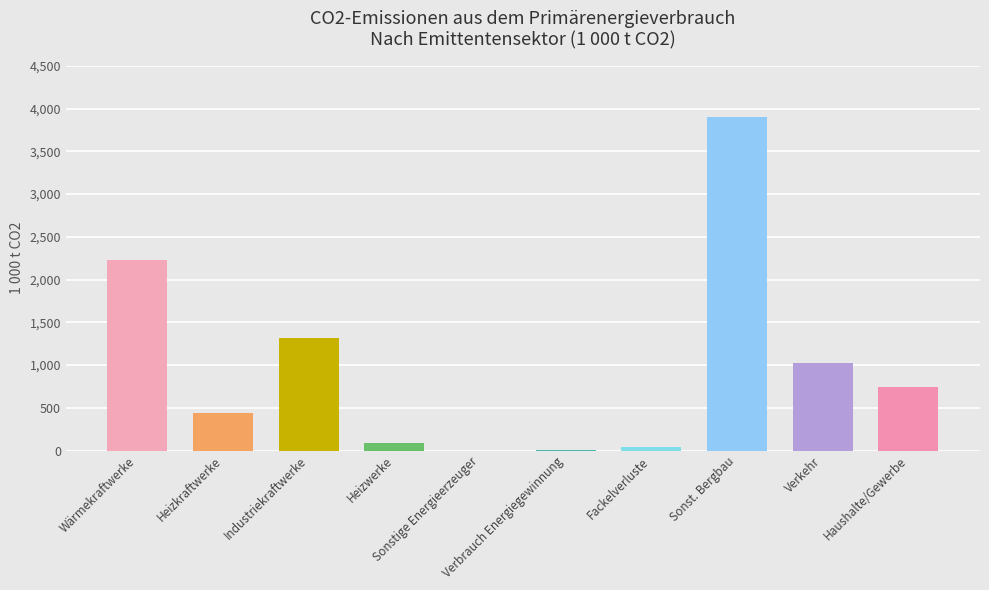

What is the minimum value shown in the chart?

0.1